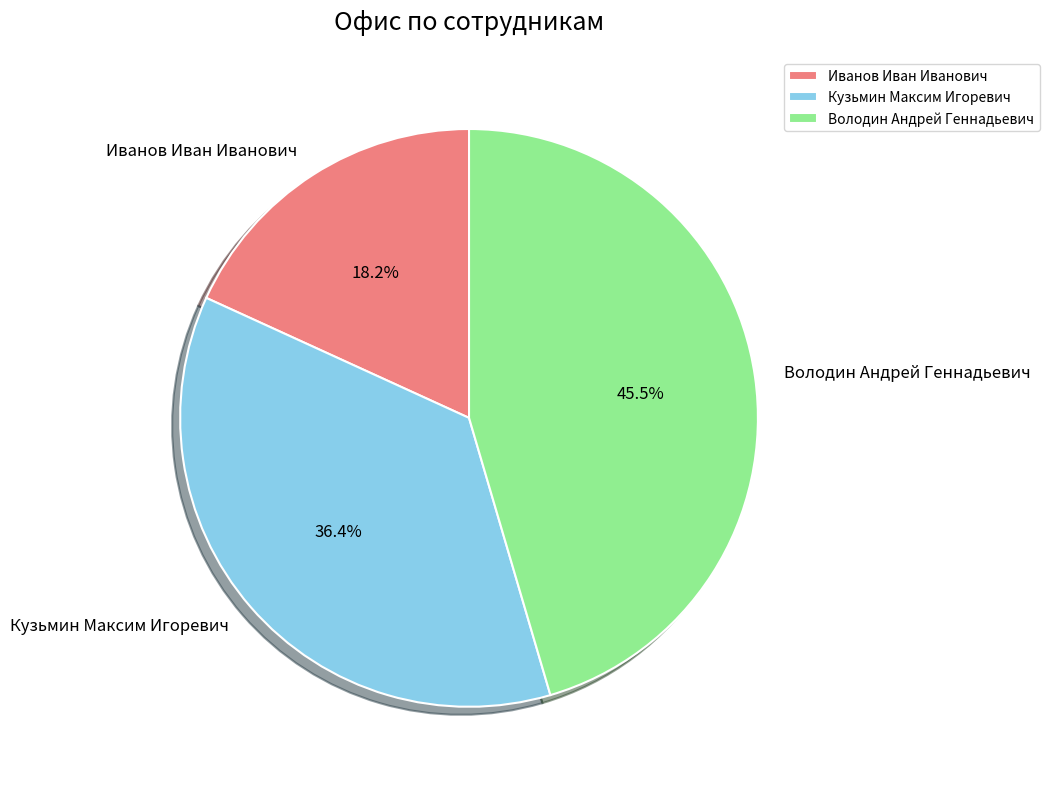

How many slices are in this pie chart?

3